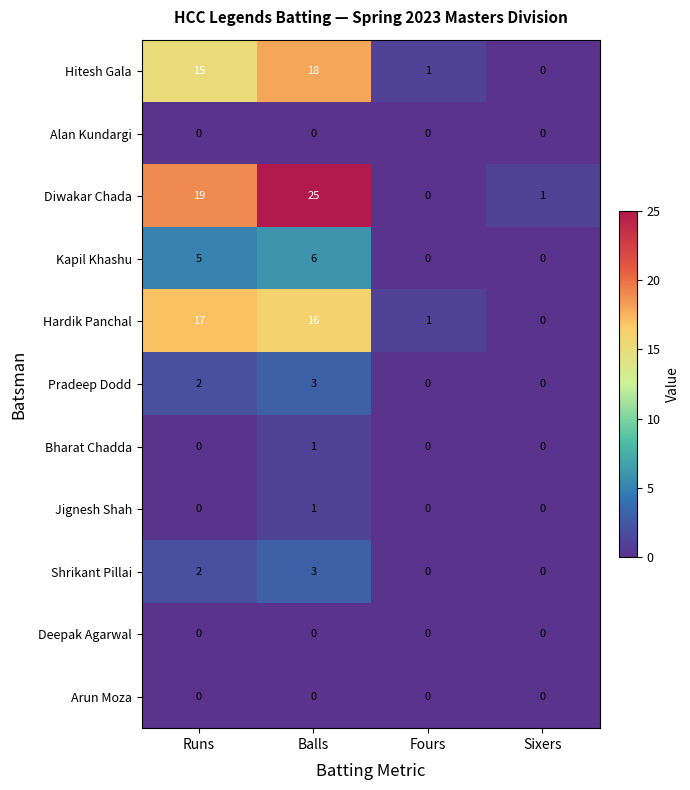

List the labels in order of Hitesh Gala value, smallest first.

Sixers, Fours, Runs, Balls